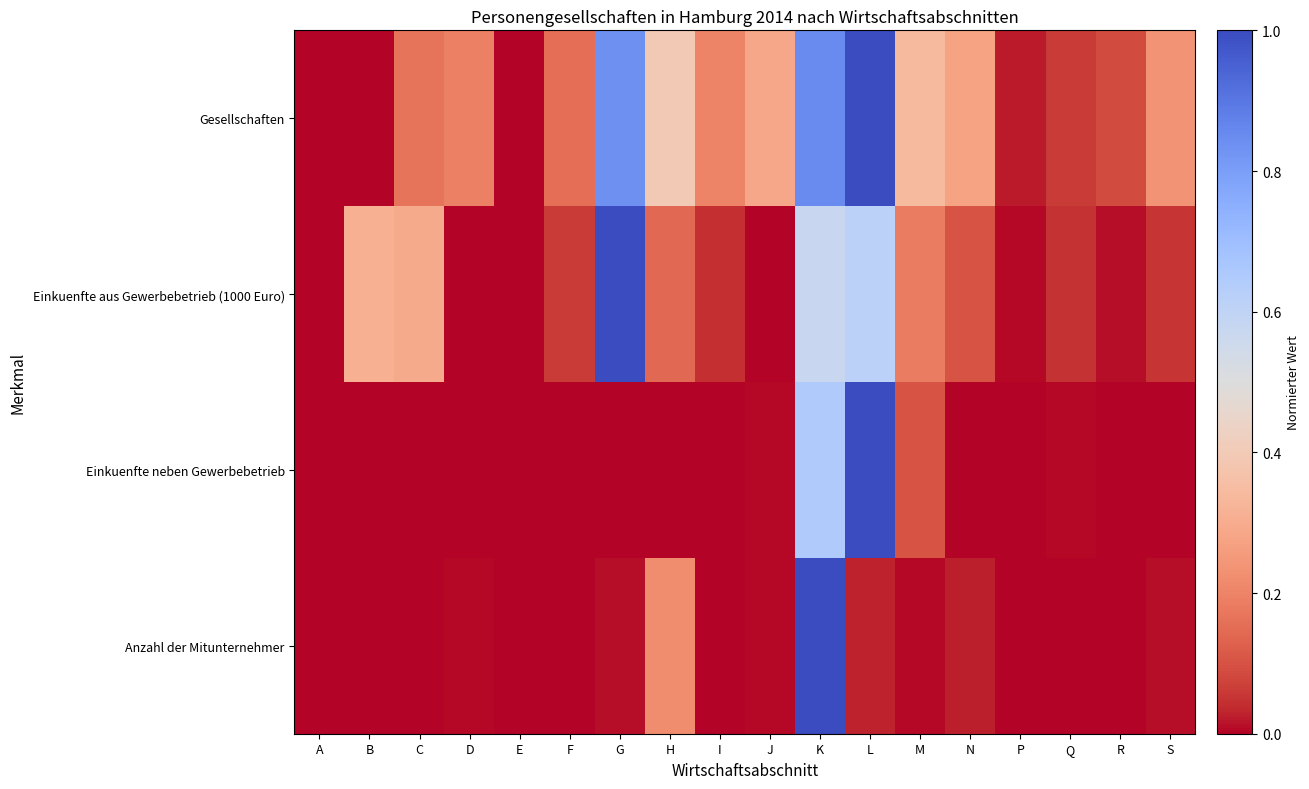

Reading right to left, extract all data points from this chart.

Gesellschaften: S=0.2	R=0.1	Q=0.1	P=0.0	N=0.3	M=0.3	L=1.0	K=0.9	J=0.3	I=0.2	H=0.4	G=0.8	F=0.2	E=0.0	D=0.2	C=0.2	B=0.0	A=0.0
Einkuenfte aus Gewerbebetrieb (1000 Euro): S=0.1	R=0.0	Q=0.0	P=0.0	N=0.1	M=0.2	L=0.6	K=0.6	J=0.0	I=0.0	H=0.1	G=1.0	F=0.1	E=0.0	D=0.0	C=0.3	B=0.3	A=0.0
Einkuenfte neben Gewerbebetrieb: S=0.0	R=0.0	Q=0.0	P=0.0	N=0.0	M=0.1	L=1.0	K=0.6	J=0.0	I=0.0	H=0.0	G=0.0	F=0.0	E=0.0	D=0.0	C=0.0	B=0.0	A=0.0
Anzahl der Mitunternehmer: S=0.0	R=0.0	Q=0.0	P=0.0	N=0.0	M=0.0	L=0.0	K=1.0	J=0.0	I=0.0	H=0.2	G=0.0	F=0.0	E=0.0	D=0.0	C=0.0	B=0.0	A=0.0